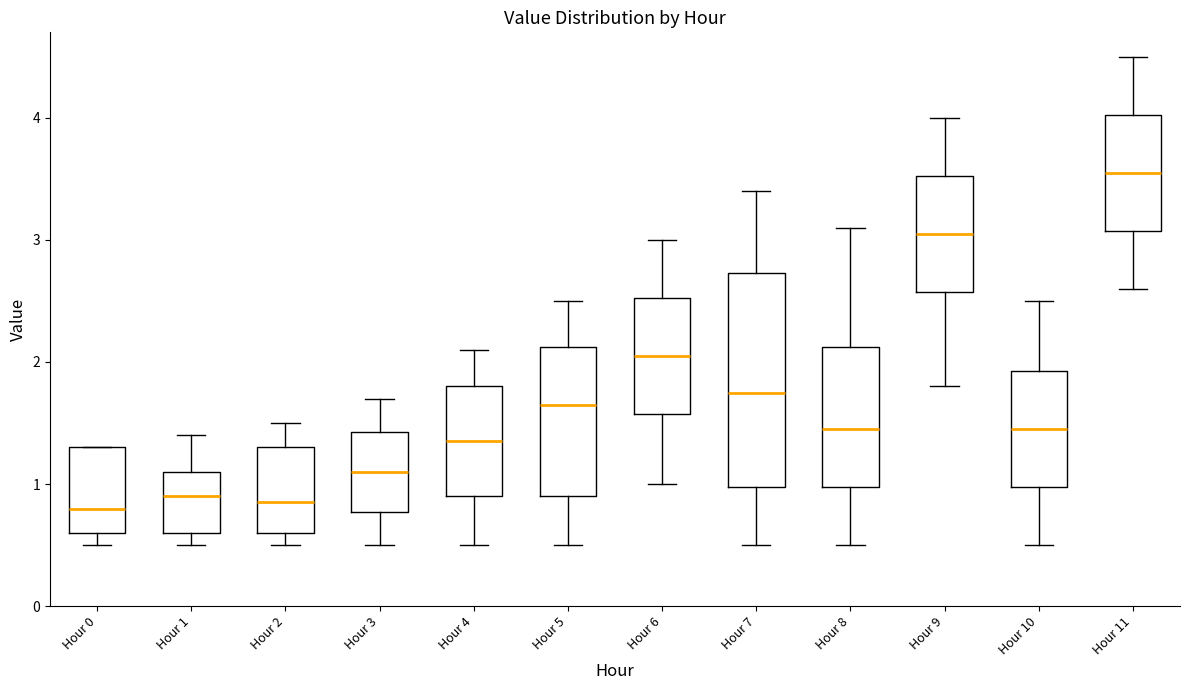

Where does the upper whisker of the box for Hour 5 end on the y-axis? The values are not printed on the chart, so give them approximately, as read against the axis.

2.5